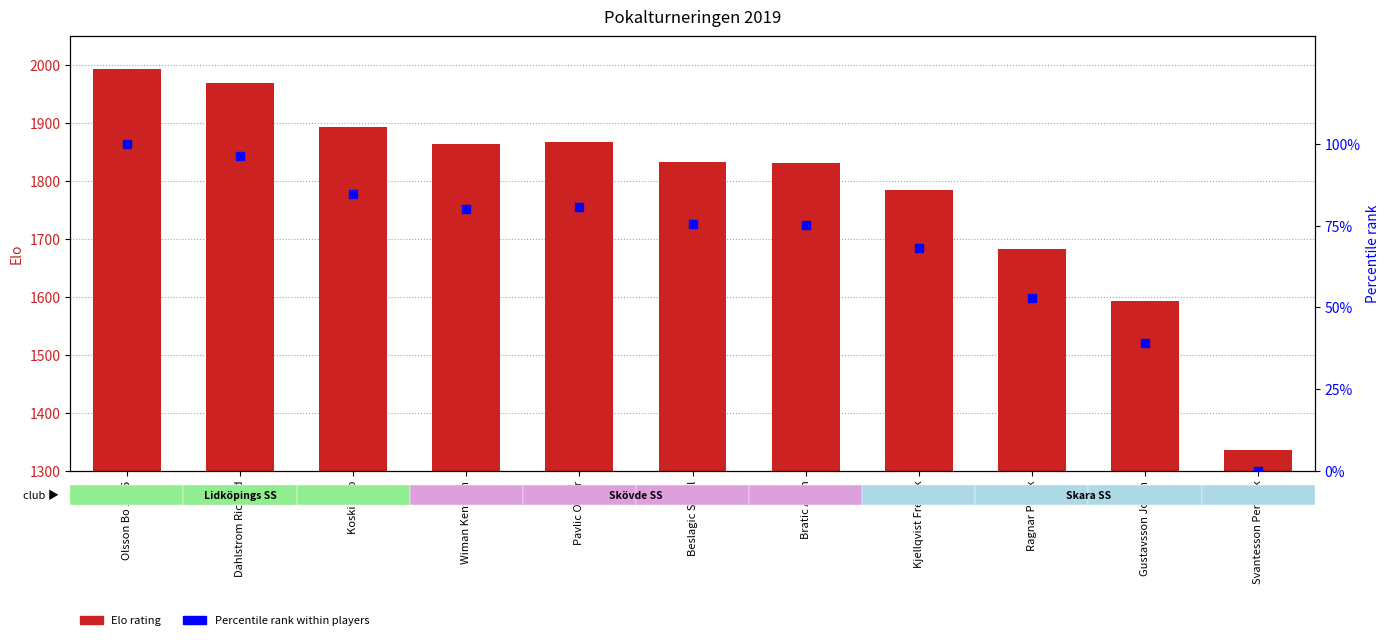

At how many categories does at least one series exceed 269?

11